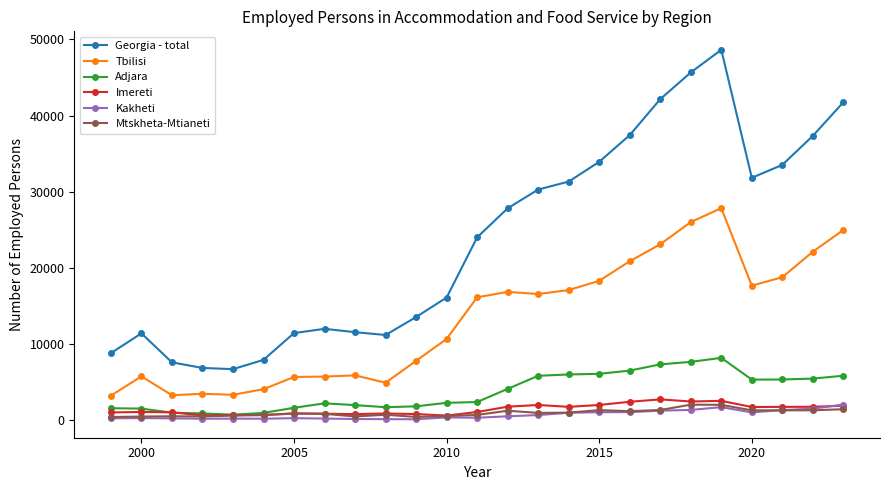

At how many categories does at least one series exceed 12744?

15